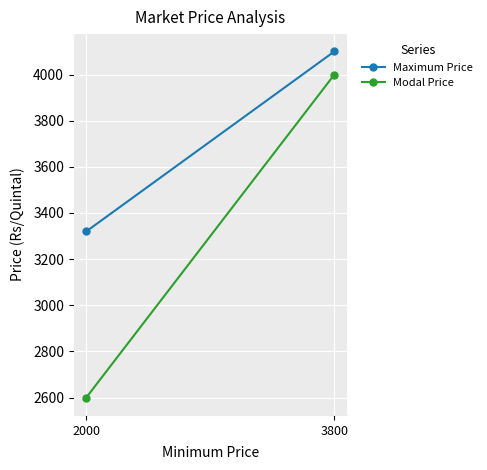

Which series has the widest spread of values?

Modal Price